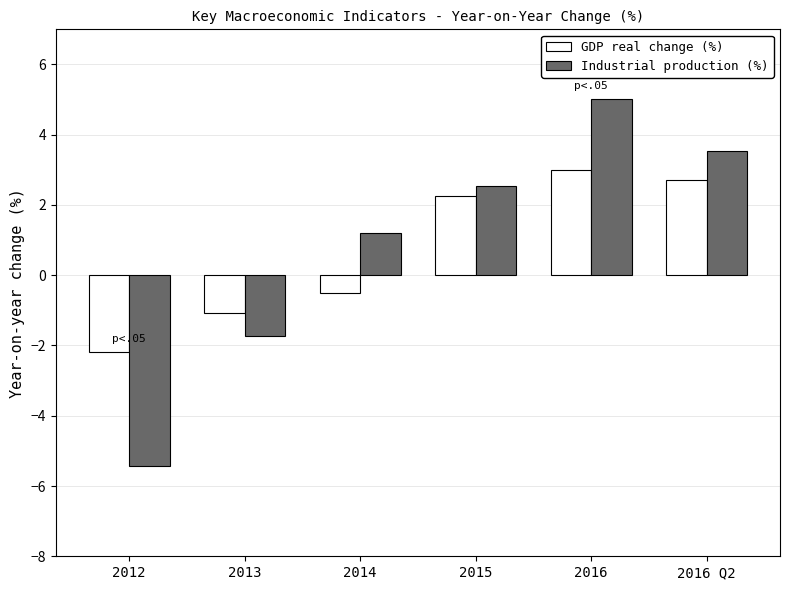

List the series in order of their overall mean, lowest first.

GDP real change (%), Industrial production (%)